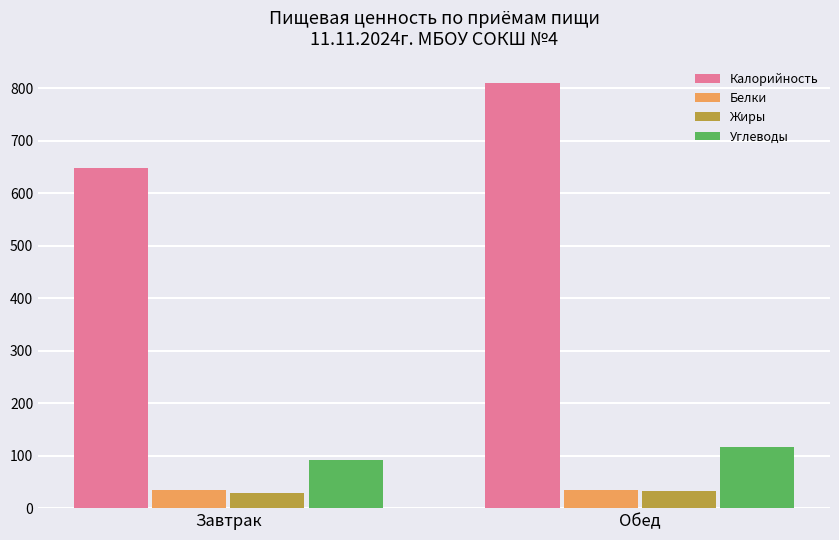

How many groups of bars are there?

2